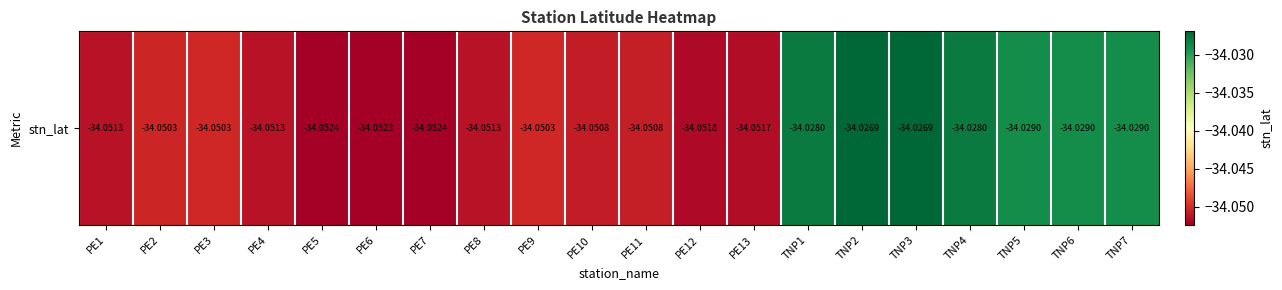

What is the minimum value shown in the chart?

-34.1